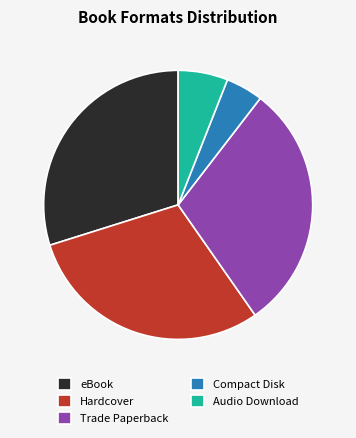

What is the ratio of the value at Hardcover to the value at Audio Download?

5.0